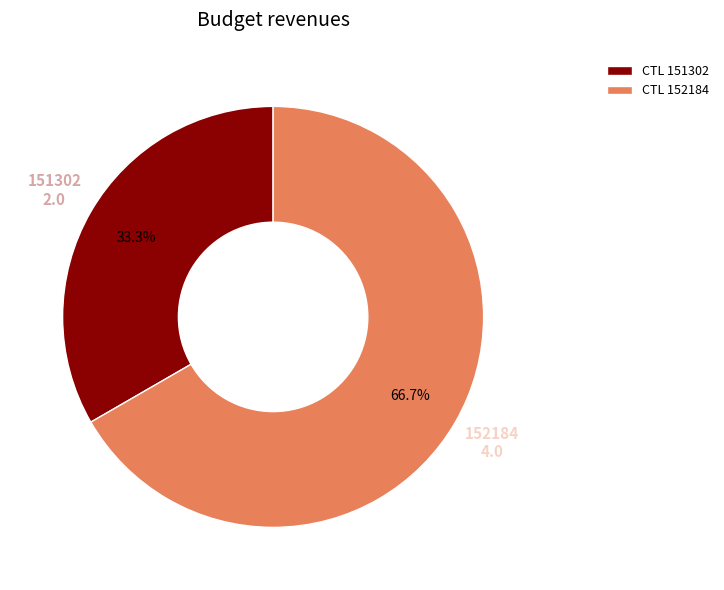

True or false: 152184 accounts for 67% of the total.

True